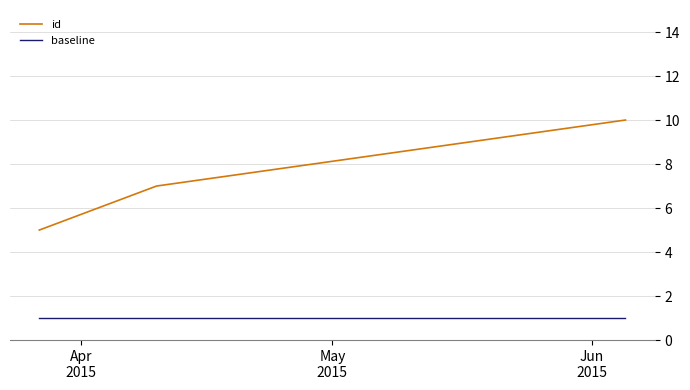

What is the sum of all baseline values?

3